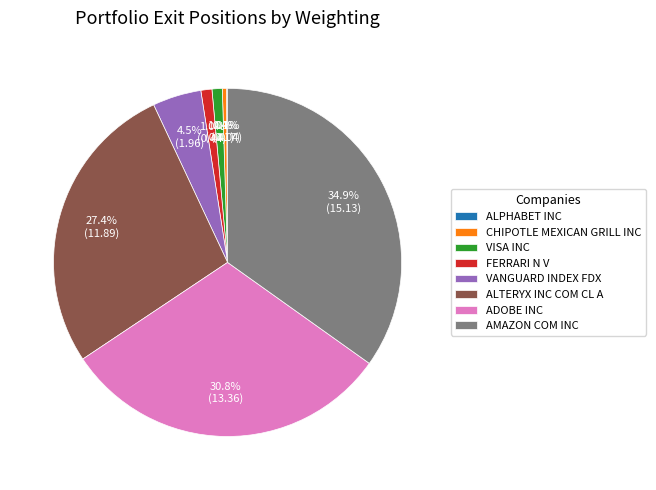

Is there any slice that represents more than half of the pie?

No